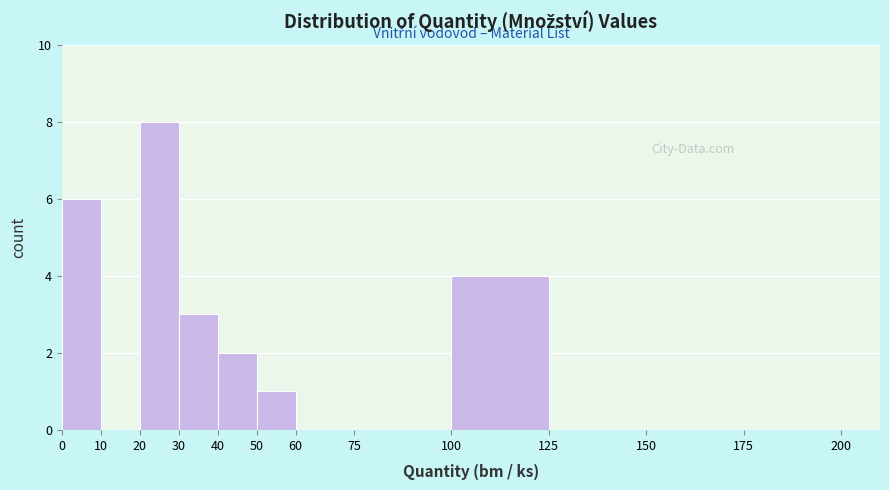

Reading left to right, list every bar in this chart as the range it spans on the x-axis followed by its height. The values are not printed on the chart, so give them approximately, as read against the axis.

0 to 10: 6
10 to 20: 0
20 to 30: 8
30 to 40: 3
40 to 50: 2
50 to 60: 1
60 to 75: 0
75 to 100: 0
100 to 125: 4
125 to 150: 0
150 to 175: 0
175 to 200: 0